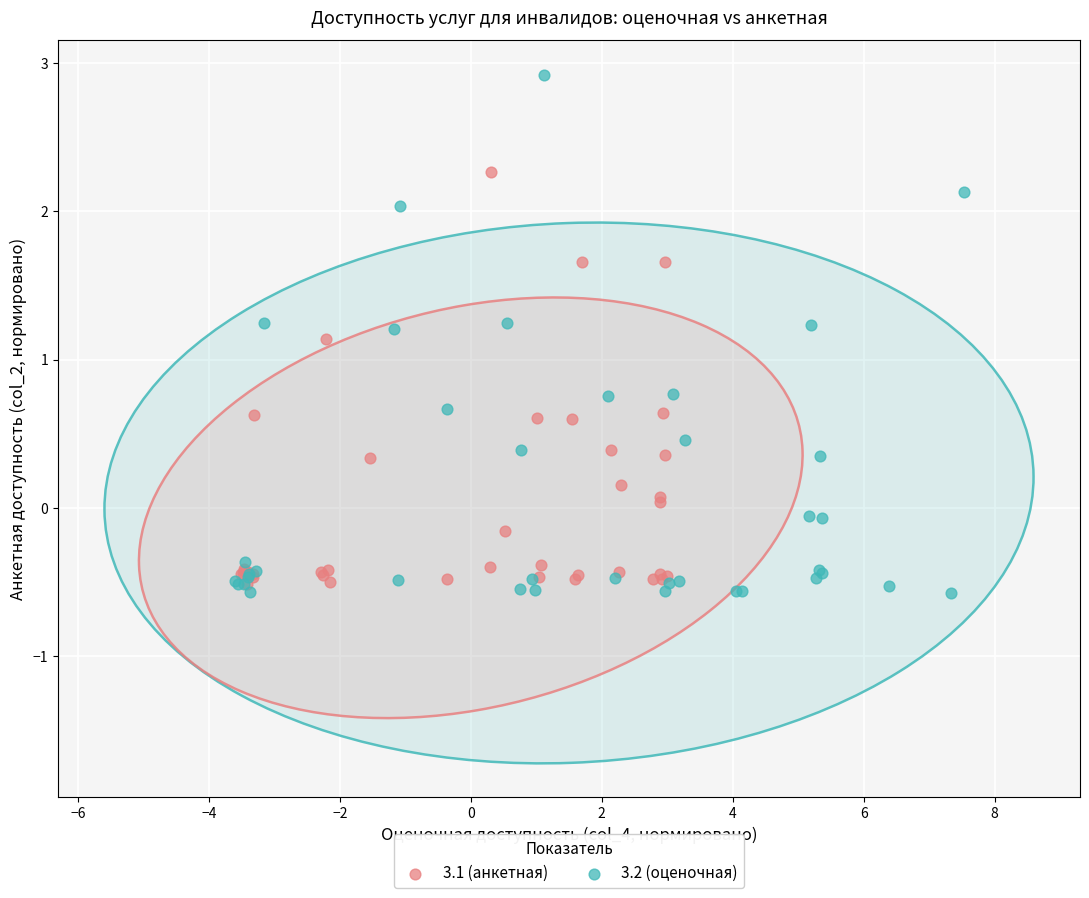

Which series reaches the maximum Y coordinate?

3.2 (оценочная)